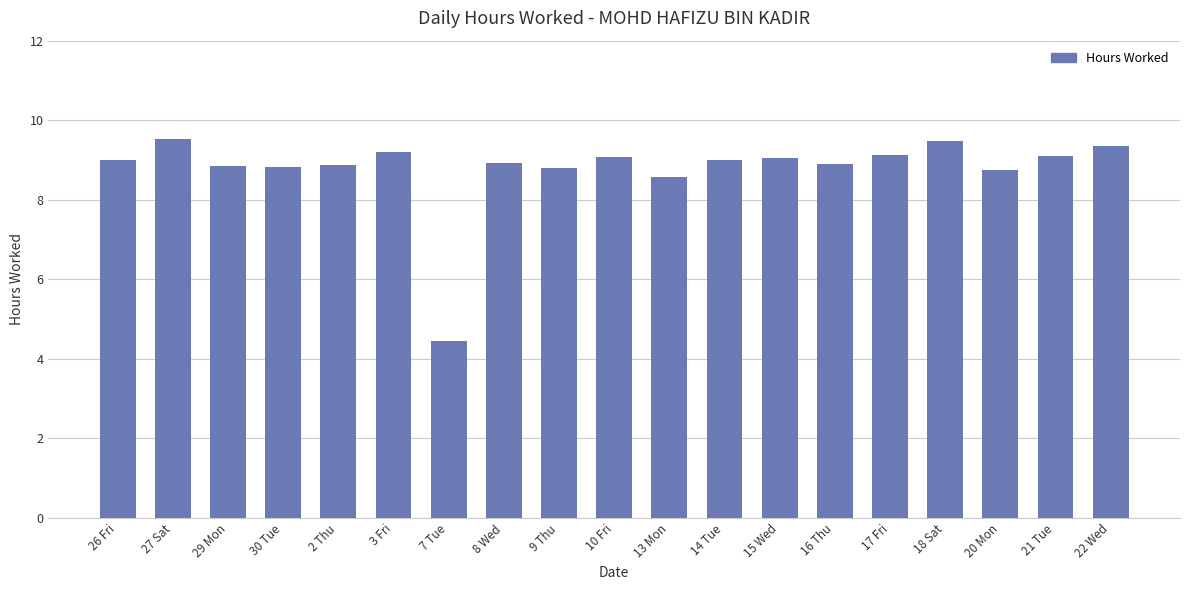

What is the smallest value displayed?

4.5